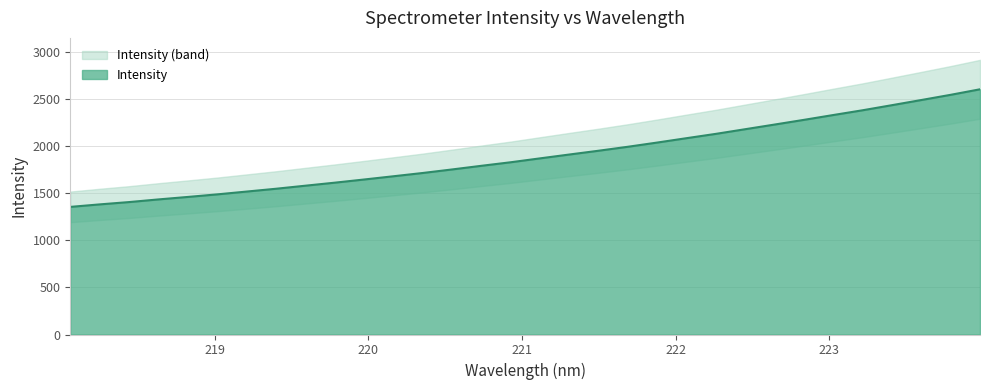

True or false: the data has more than 2 interior local peaks.

False